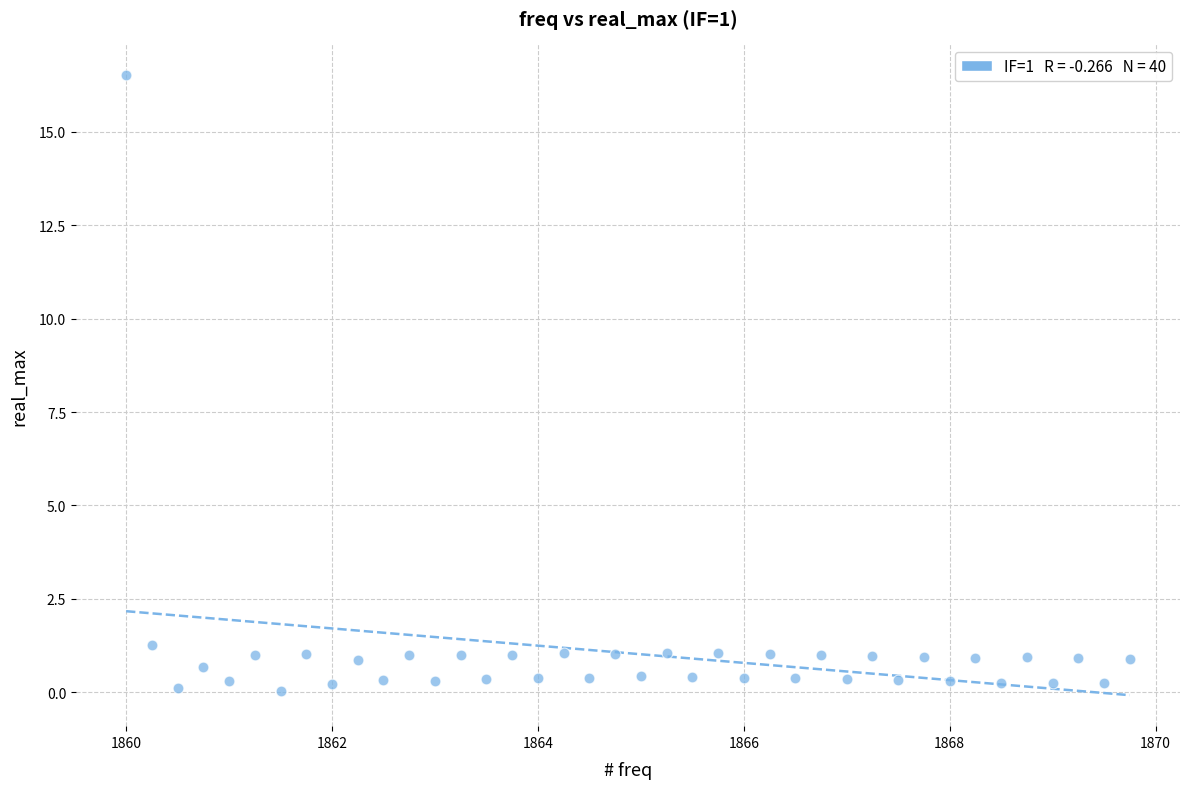

What Y value in the scatter plot is closest to 8?

1.3